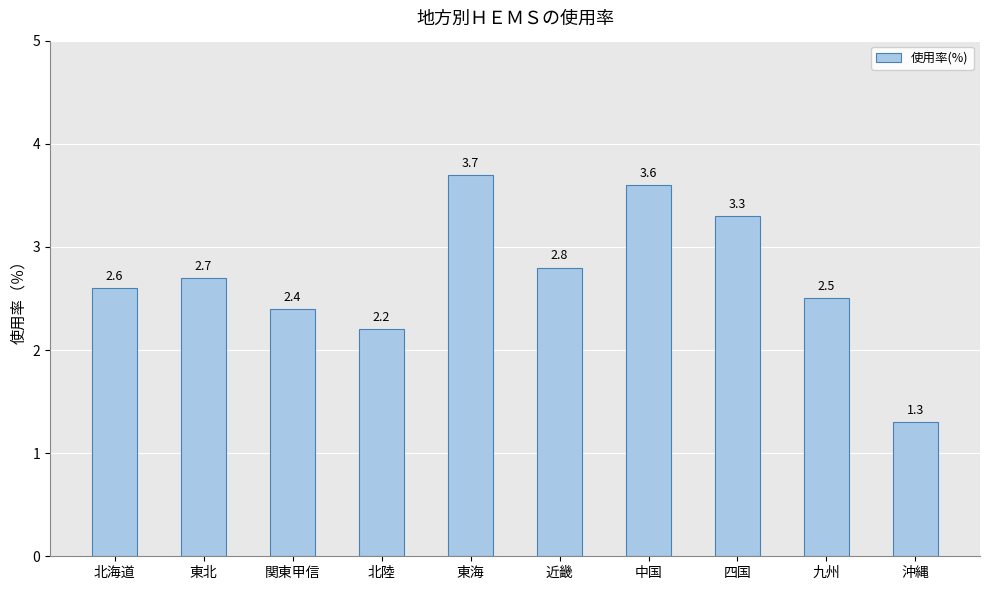

Approximately how many times larger is the value at 沖縄 compared to 中国?

0.4